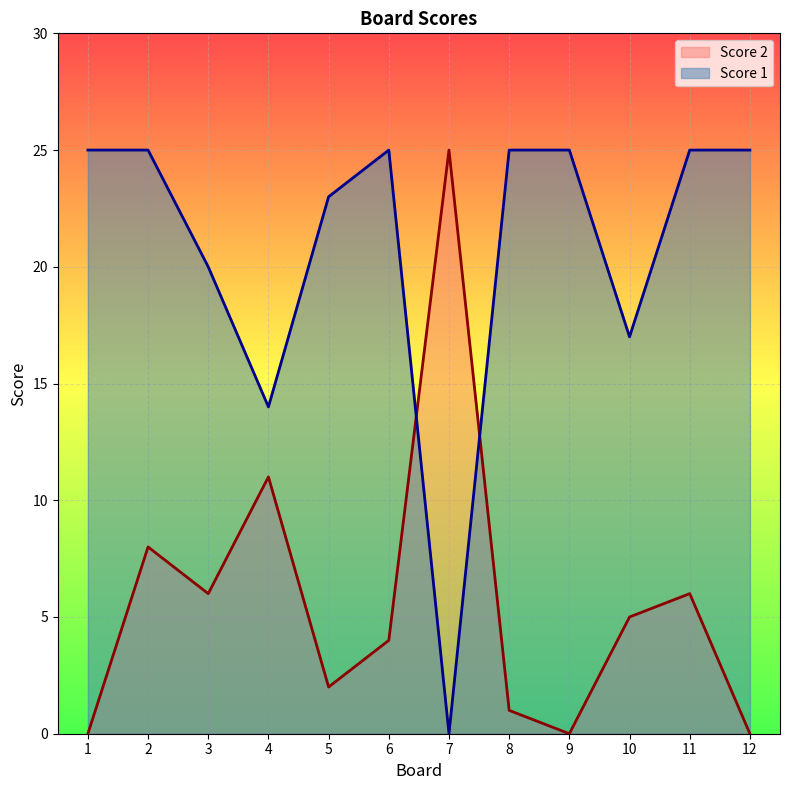

Which label corresponds to the largest value in the chart?

7